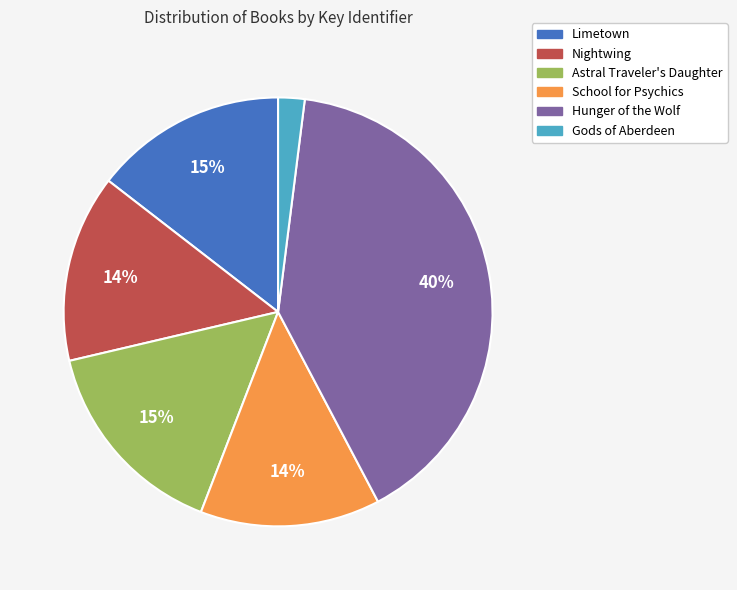

Is there any slice that represents more than half of the pie?

No